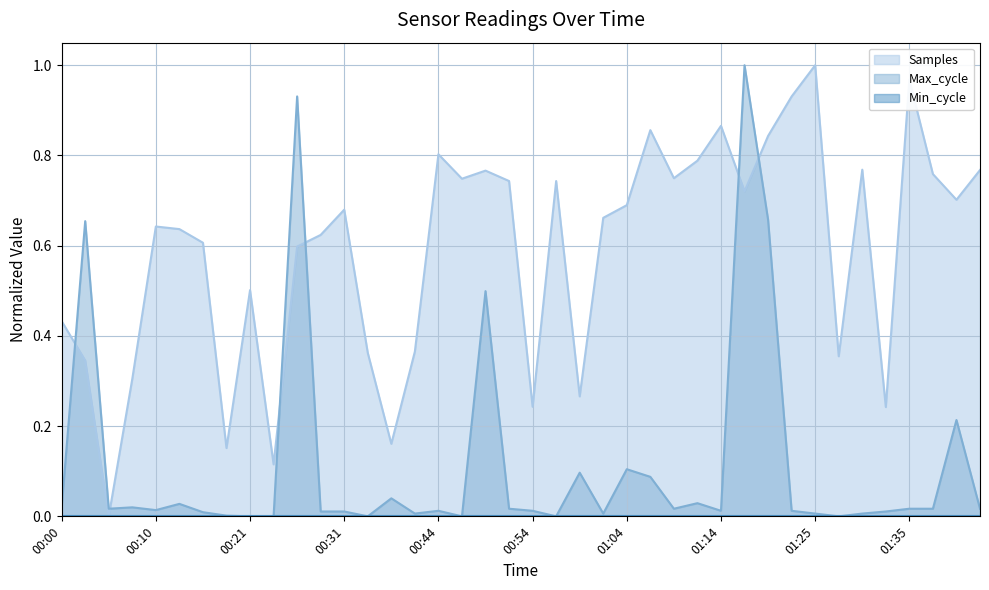

What is the approximate value of Samples at 00:08?

0.3